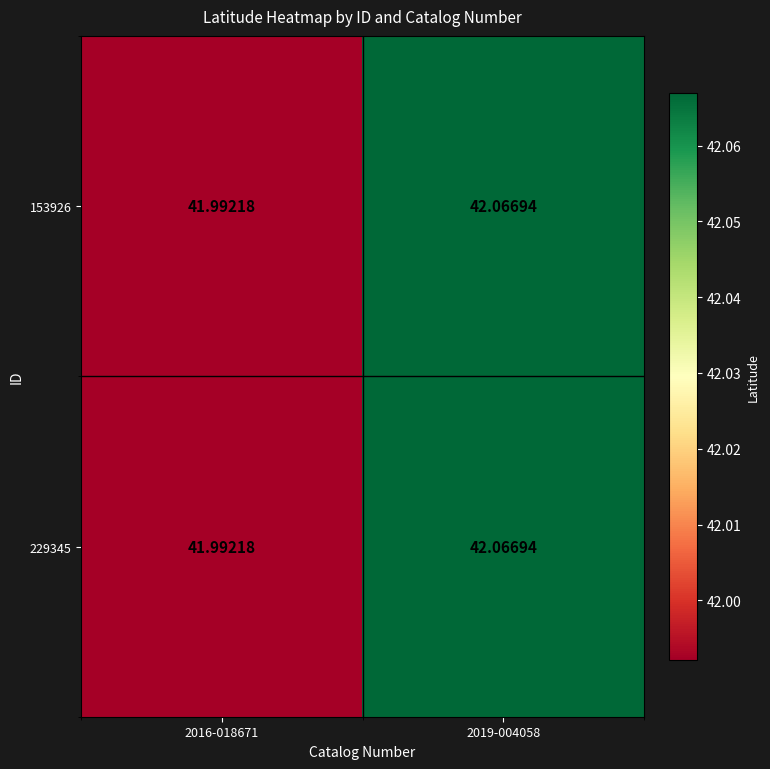

How many data points does each series have?

2